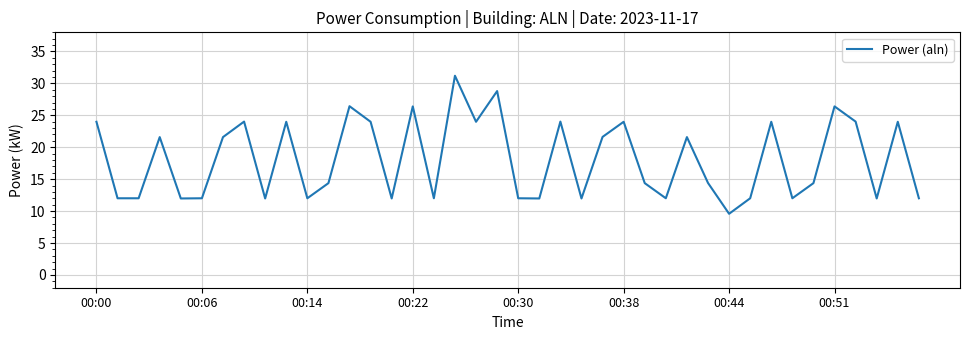

What is the difference between the maximum and minimum values?

21.6